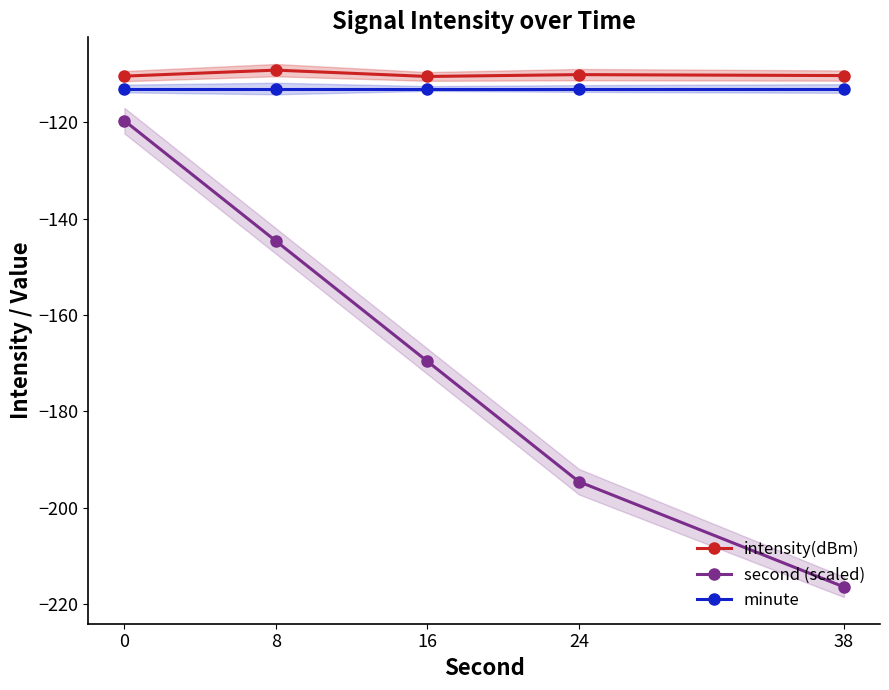

List the series in order of their peak value, highest first.

intensity(dBm), minute, second (scaled)